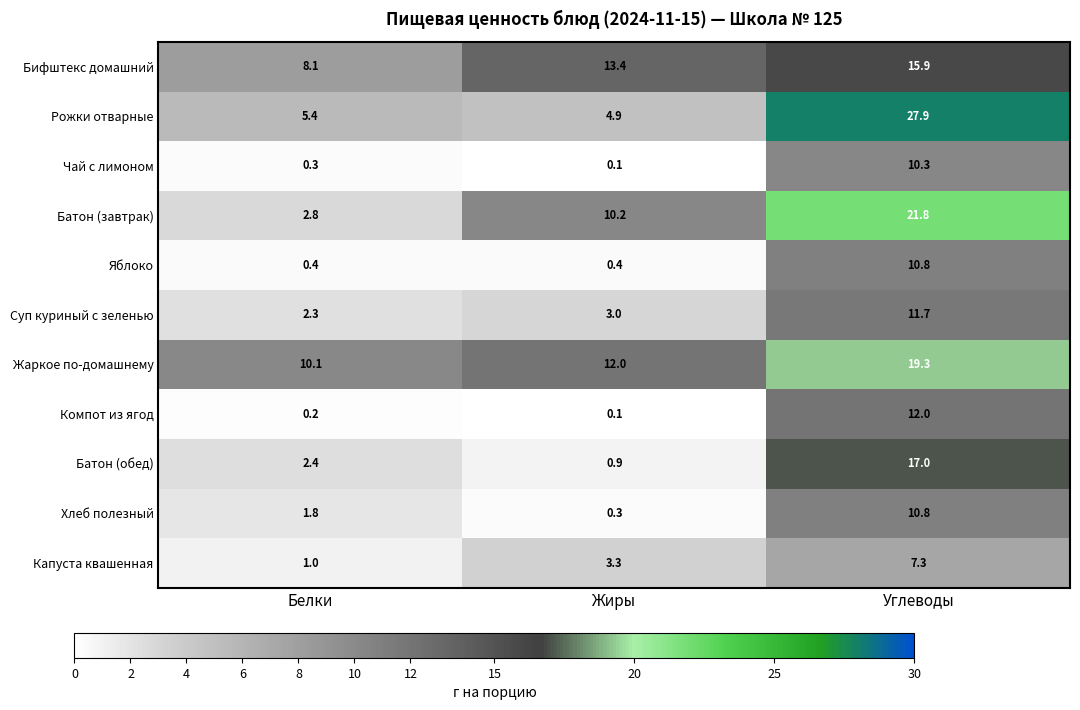

How many data points does each series have?

3